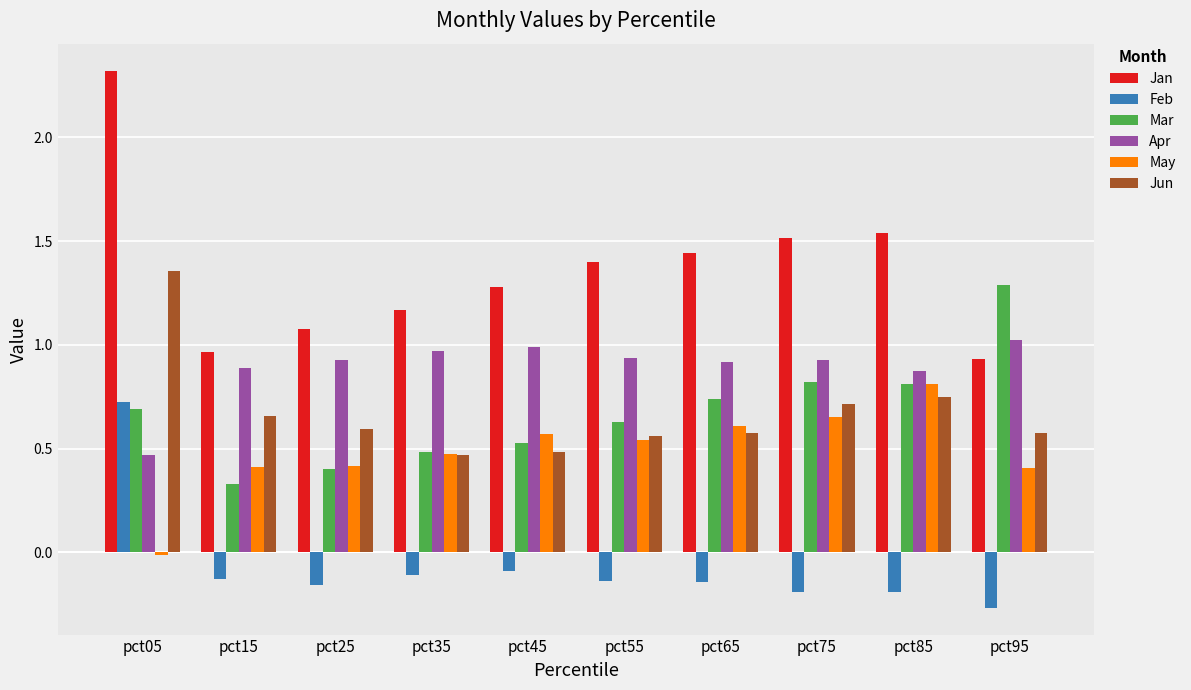

The value of Jun at pct75 is 0.2. True or false?

False